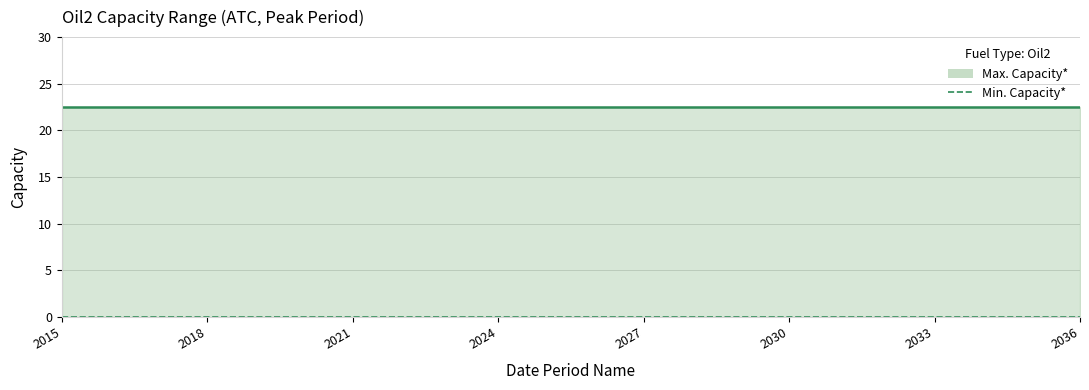

True or false: Max. Capacity* and Min. Capacity* cross at least once.

False